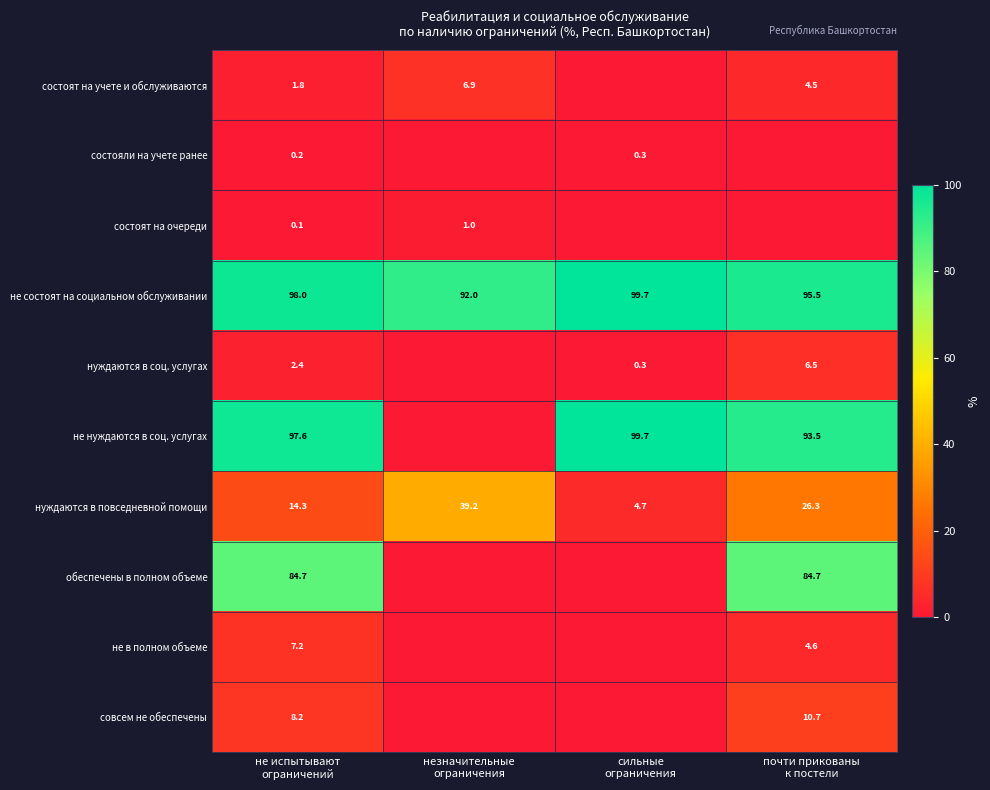

What is the difference between the maximum and minimum values in the нуждаются в повседневной помощи series?

34.5